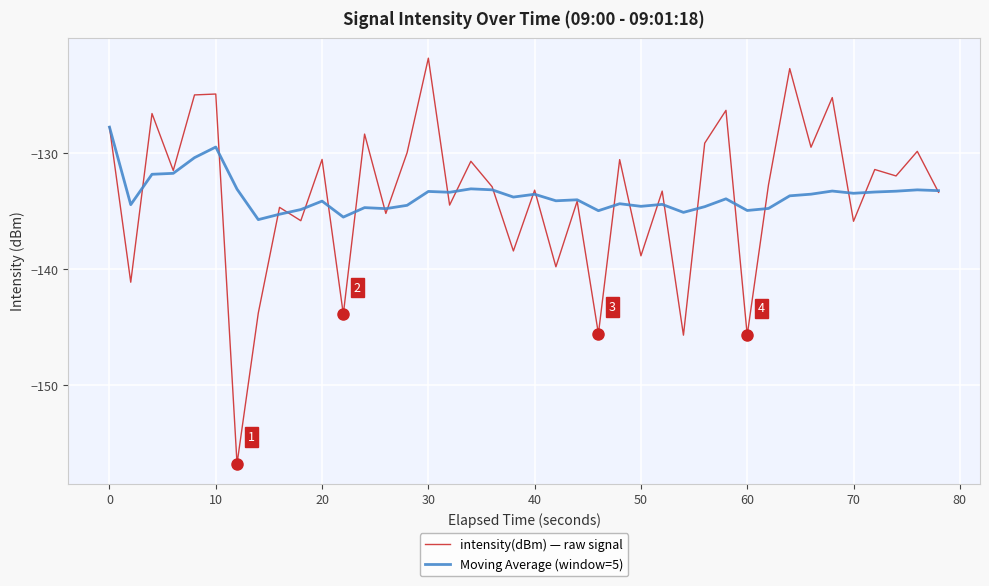

Which series has the widest spread of values?

intensity(dBm) — raw signal